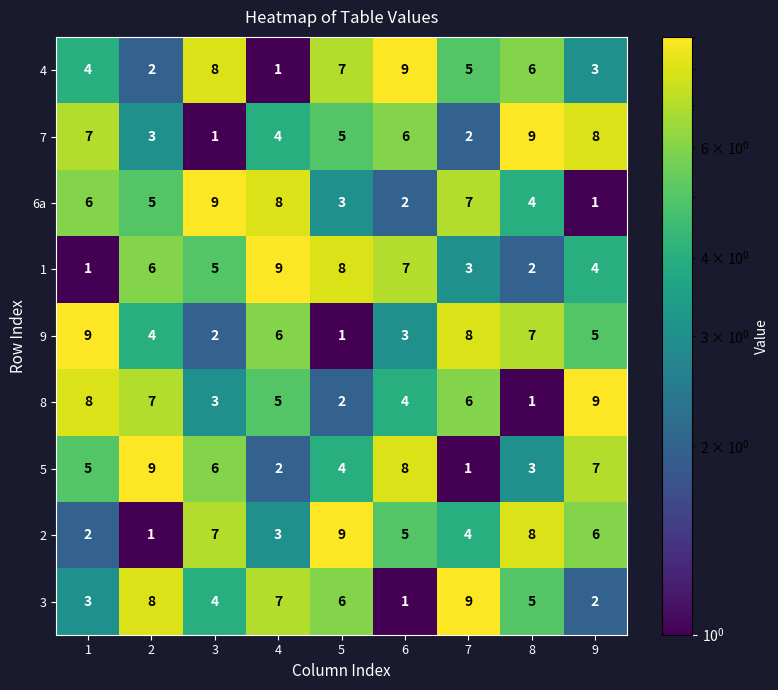

At 3, list the series in order from smallest to largest.

7, 9, 8, 3, 1, 5, 2, 4, 6a